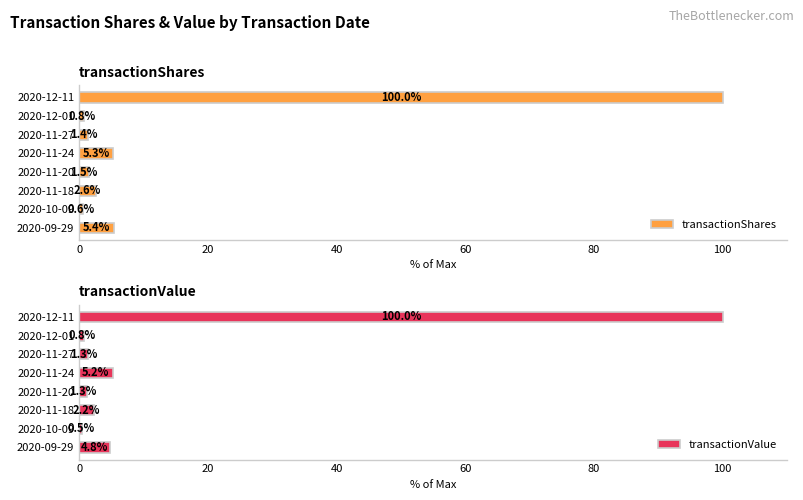

What are all the series names shown in the legend?

transactionShares, transactionValue